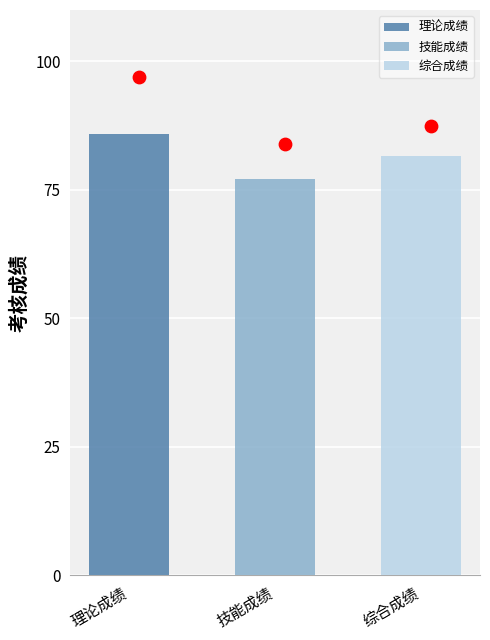

Which series has the largest total across all categories?

理论